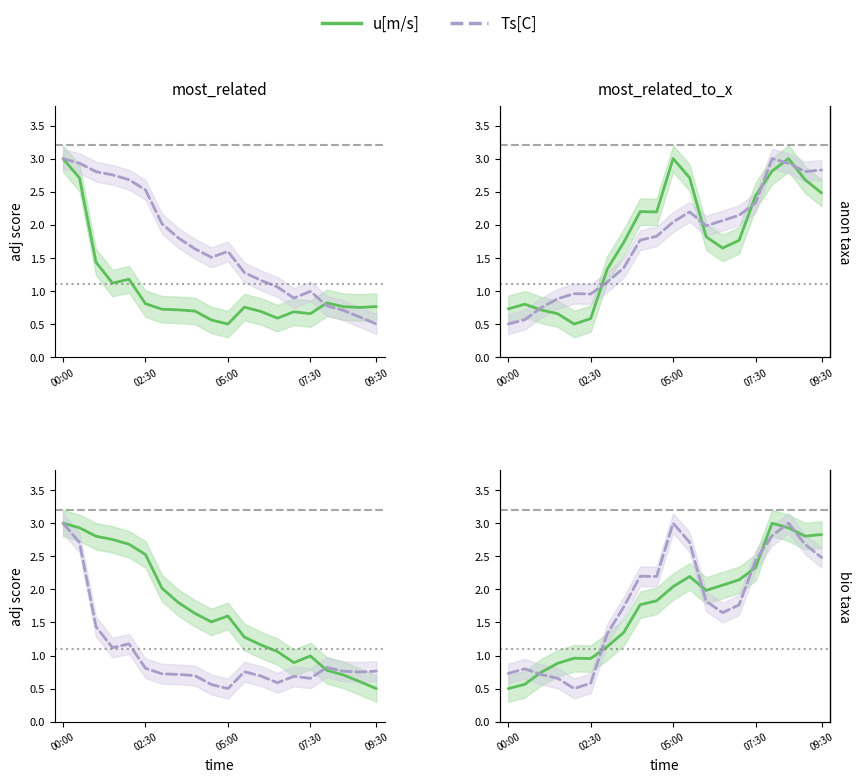

What is the minimum value shown in the chart?

0.5